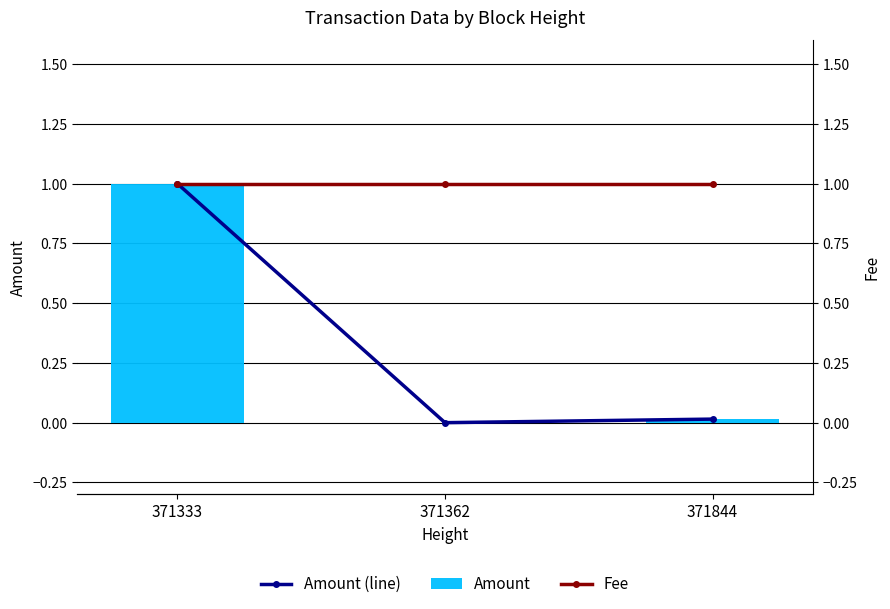

Between 371333 and 371844, which series saw the biggest shift?

Amount (line)